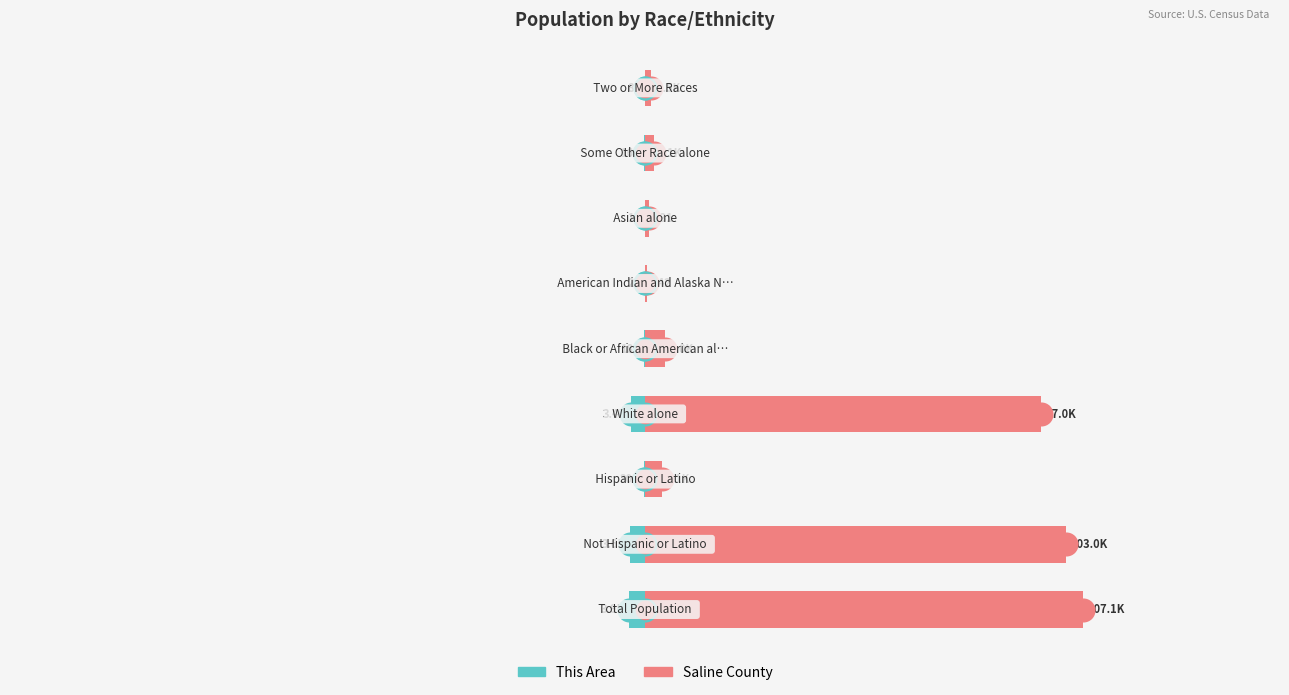

Is the value of This Area at 6 greater than the value of Saline County at 2?

No